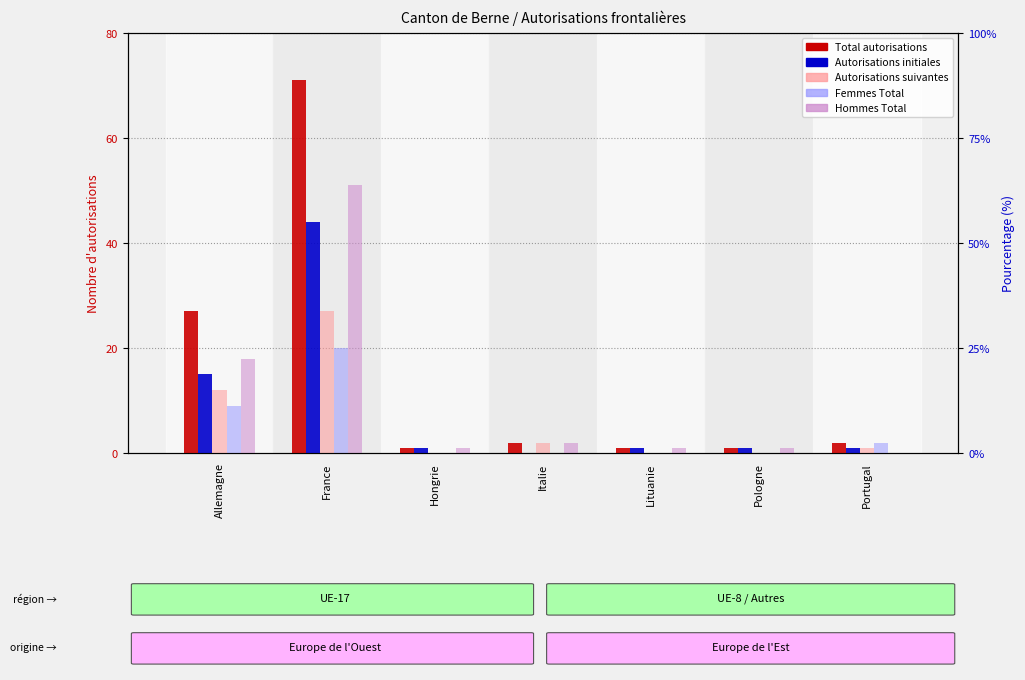

Is it true that Hommes Total equals 0 at Portugal?

True